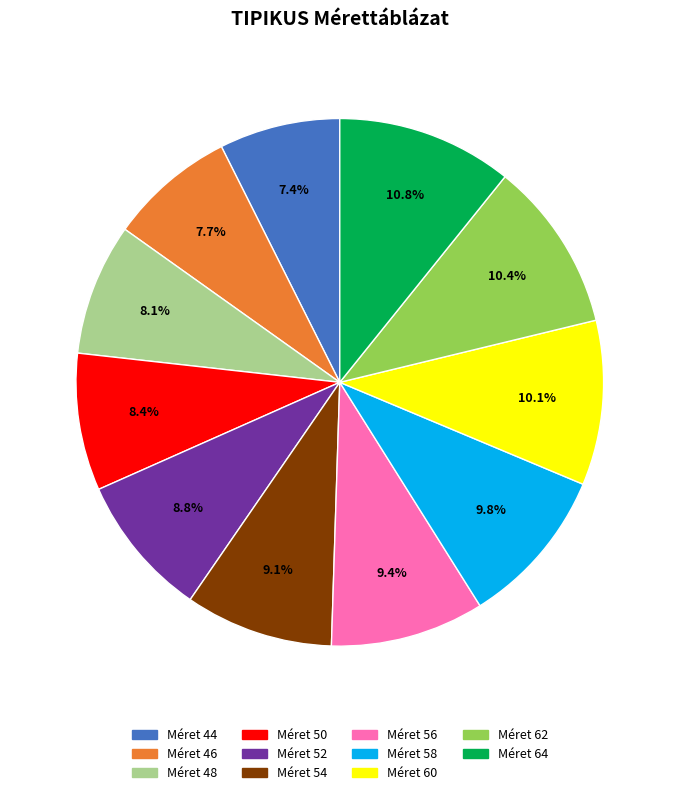

Is there a majority slice in this chart?

No